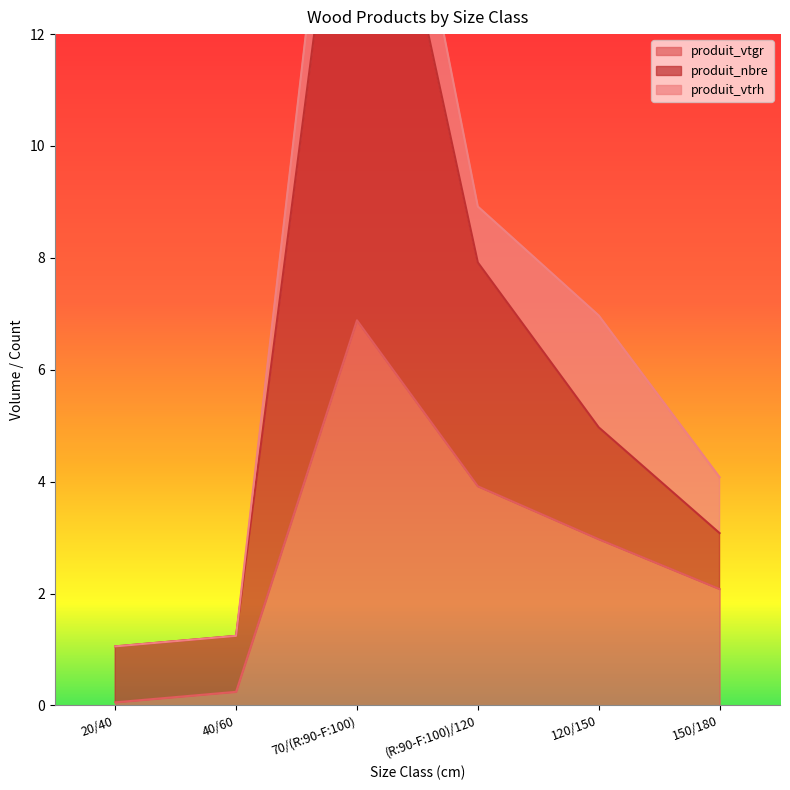

True or false: produit_vtgr and produit_nbre intersect in this chart.

False